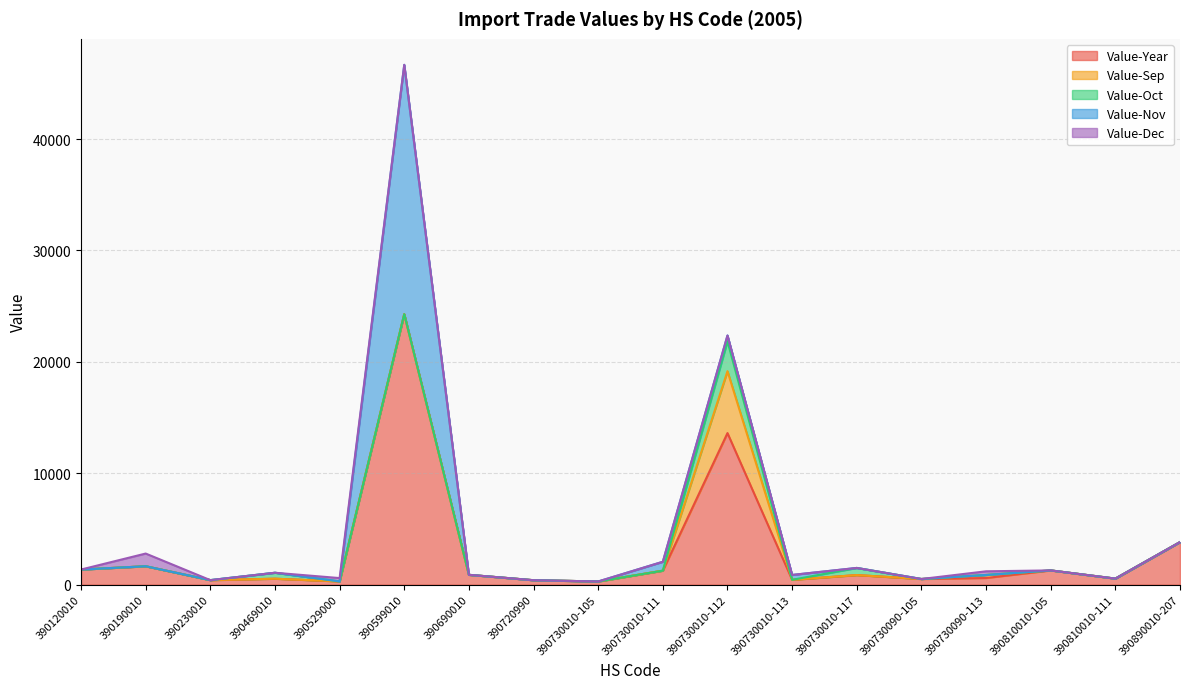

Rank the series by their maximum value, from lowest to highest.

Value-Dec, Value-Oct, Value-Sep, Value-Nov, Value-Year